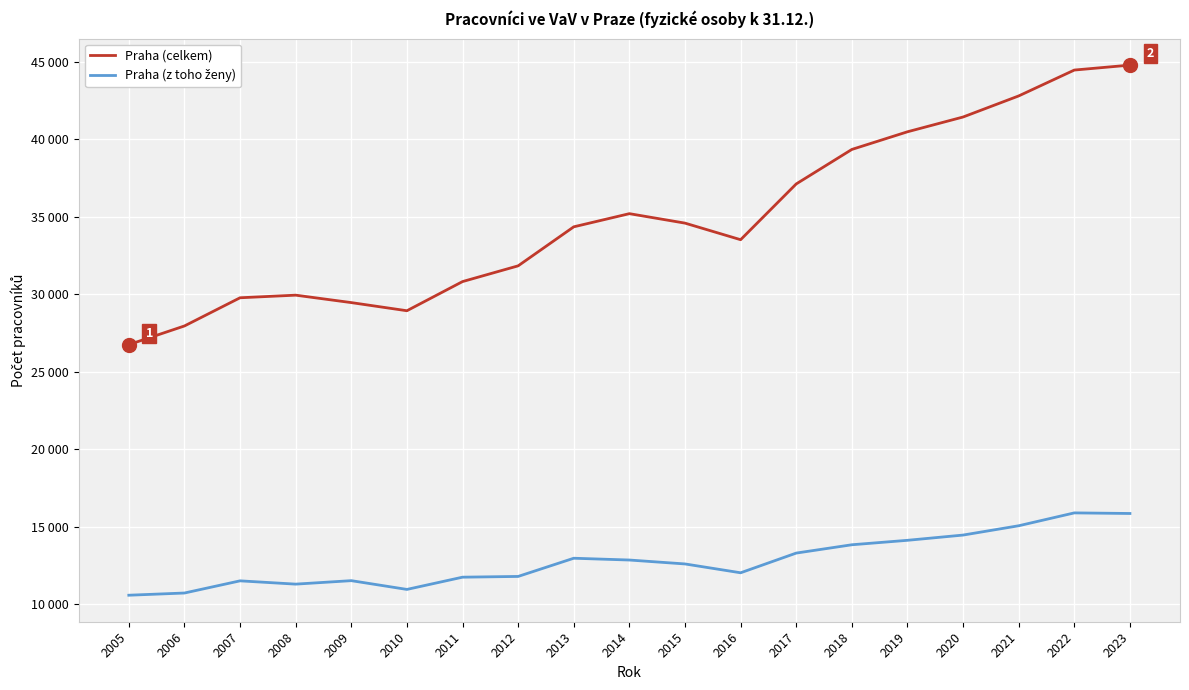

Does the chart have visible grid lines?

Yes